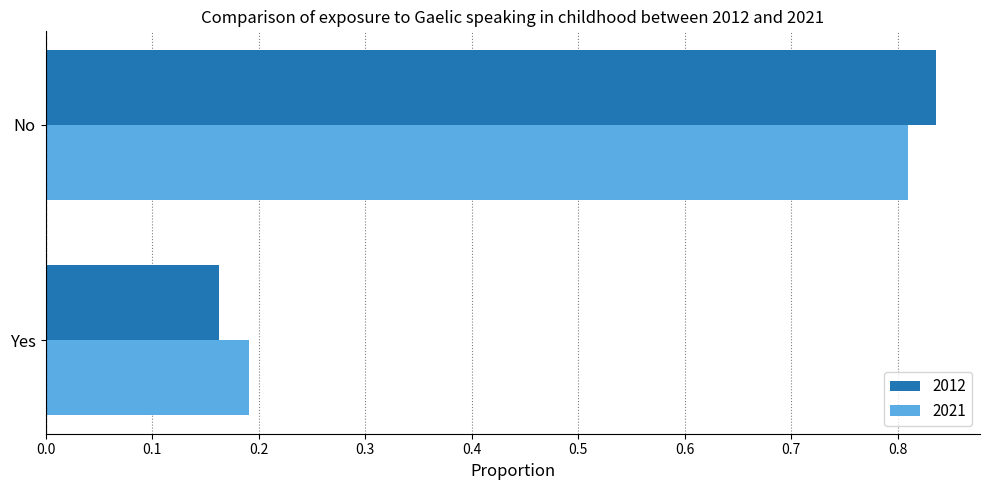

How many 2012 values are between 0 and 1?

2